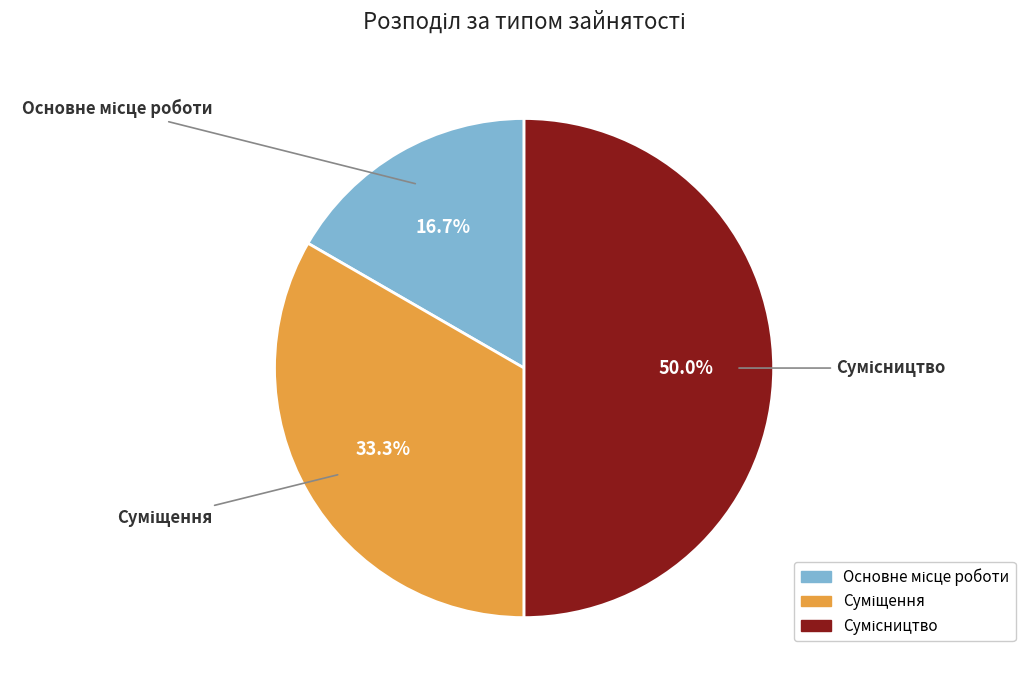

What is the smallest slice in the pie chart?

Основне місце роботи